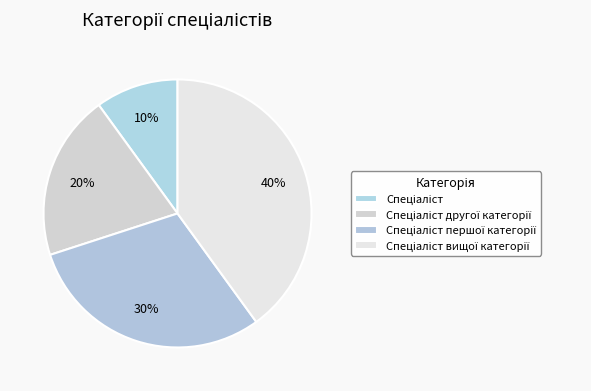

What portion of the pie excludes Спеціаліст першої категорії?

70.0%